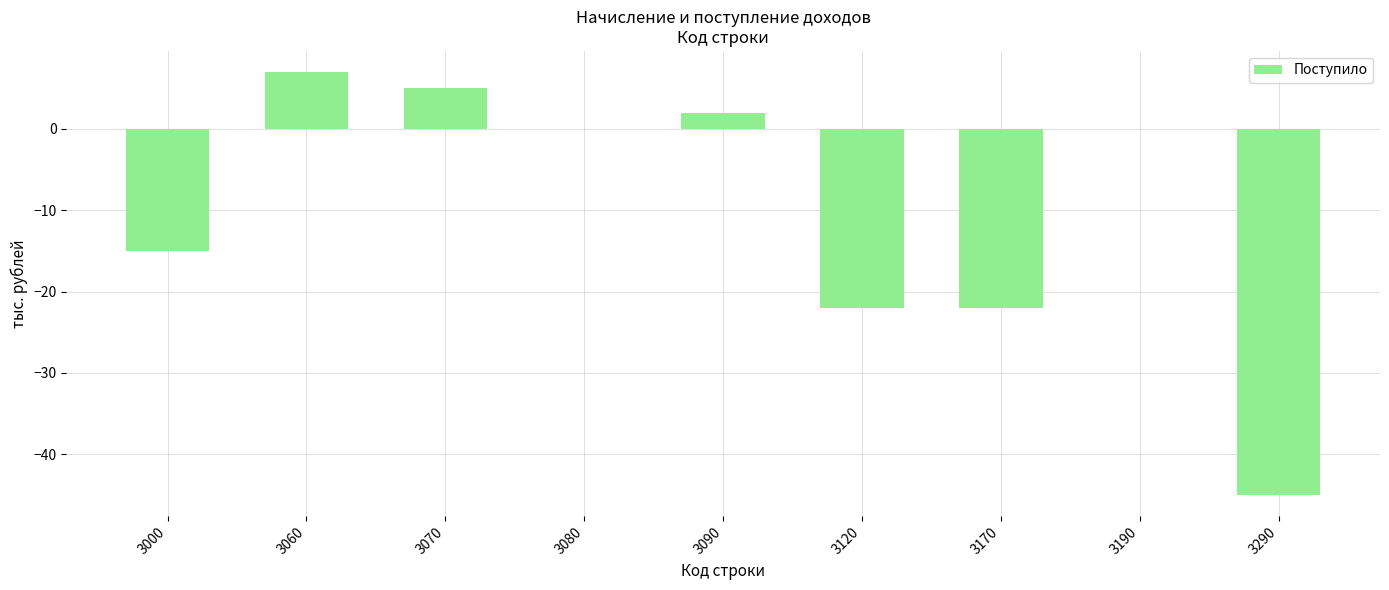

Are the bars horizontal?

No